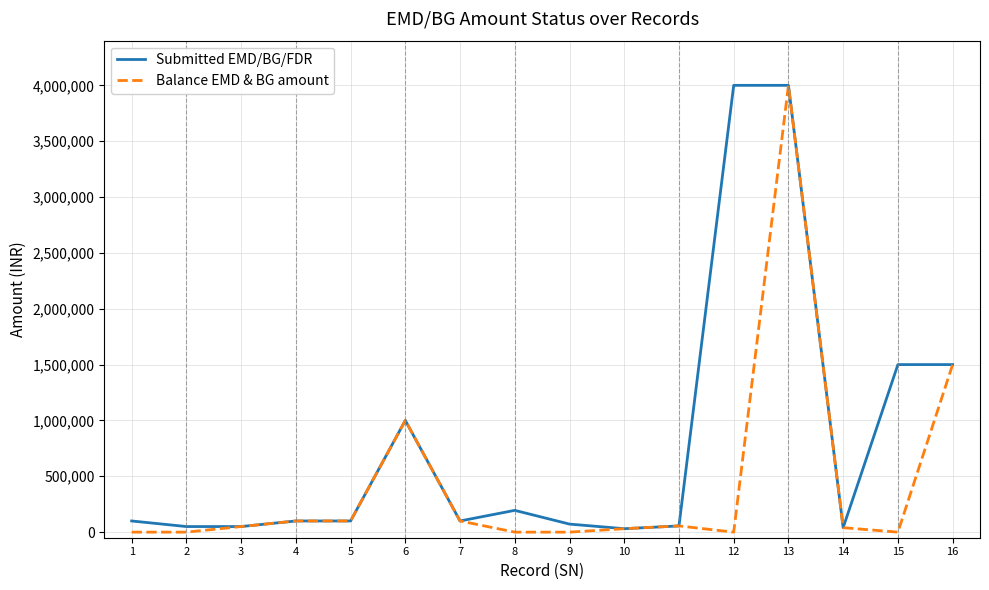

What is the greatest value displayed?

4000000